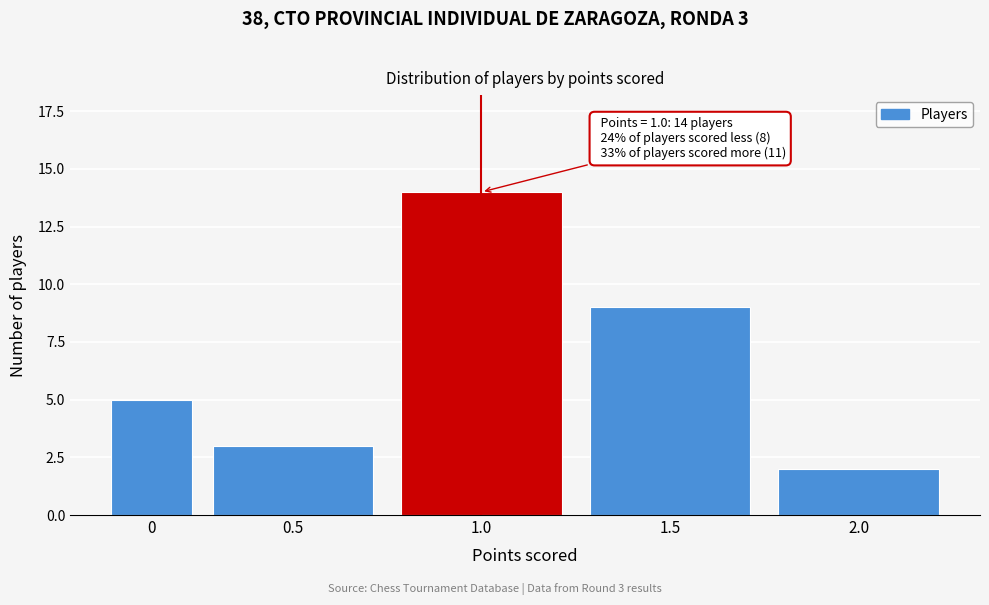

Reading left to right, what are all the values shown in this chart?

5	3	14	9	2